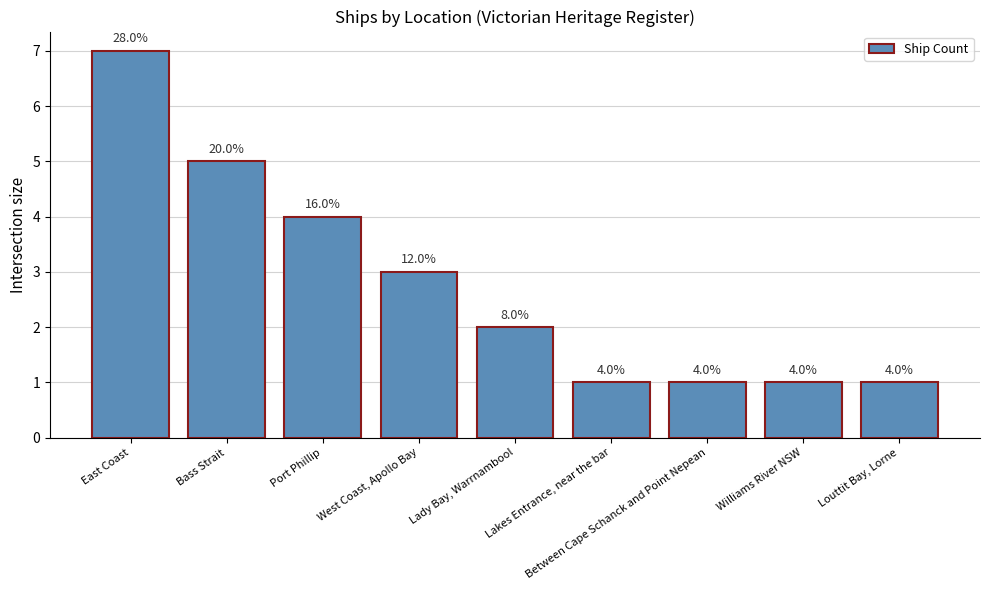

List the labels in order of value, largest first.

East Coast, Bass Strait, Port Phillip, West Coast, Apollo Bay, Lady Bay, Warrnambool, Lakes Entrance, near the bar, Between Cape Schanck and Point Nepean, Williams River NSW, Louttit Bay, Lorne